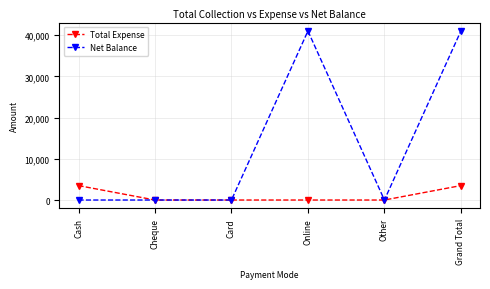

Is the value of Net Balance at Grand Total greater than the value of Total Expense at Card?

Yes